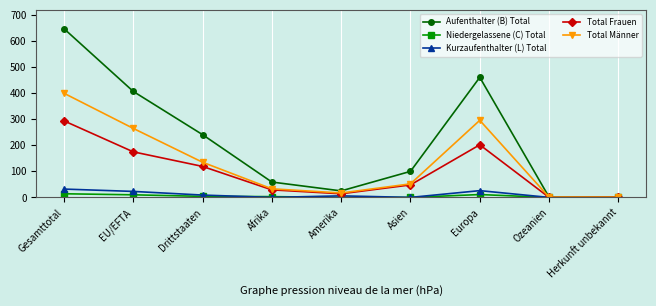

True or false: Total Frauen has more than 2 interior local peaks.

False